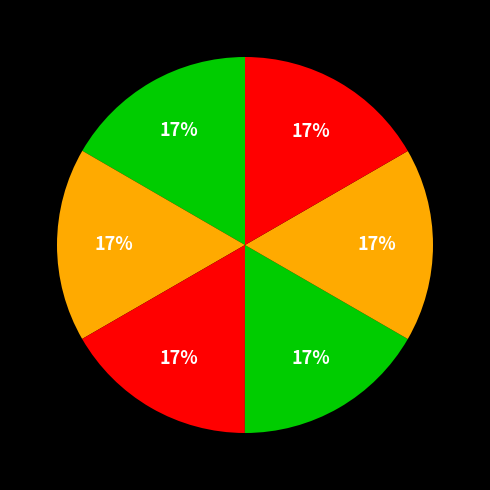

Count the number of slices in the pie.

6